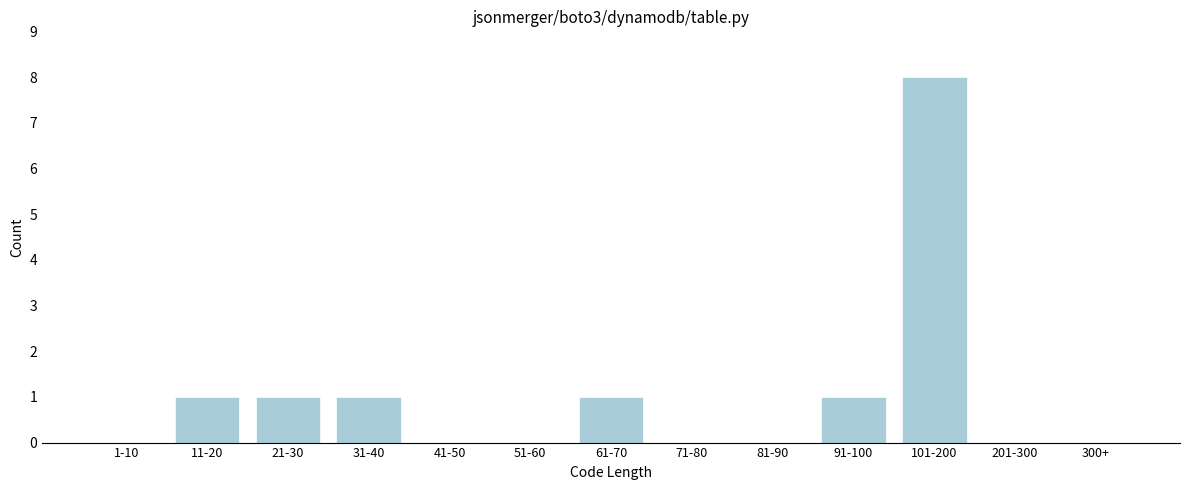

Reading left to right, list all the values displayed in this chart.

1-10=0	11-20=1	21-30=1	31-40=1	41-50=0	51-60=0	61-70=1	71-80=0	81-90=0	91-100=1	101-200=8	201-300=0	300+=0